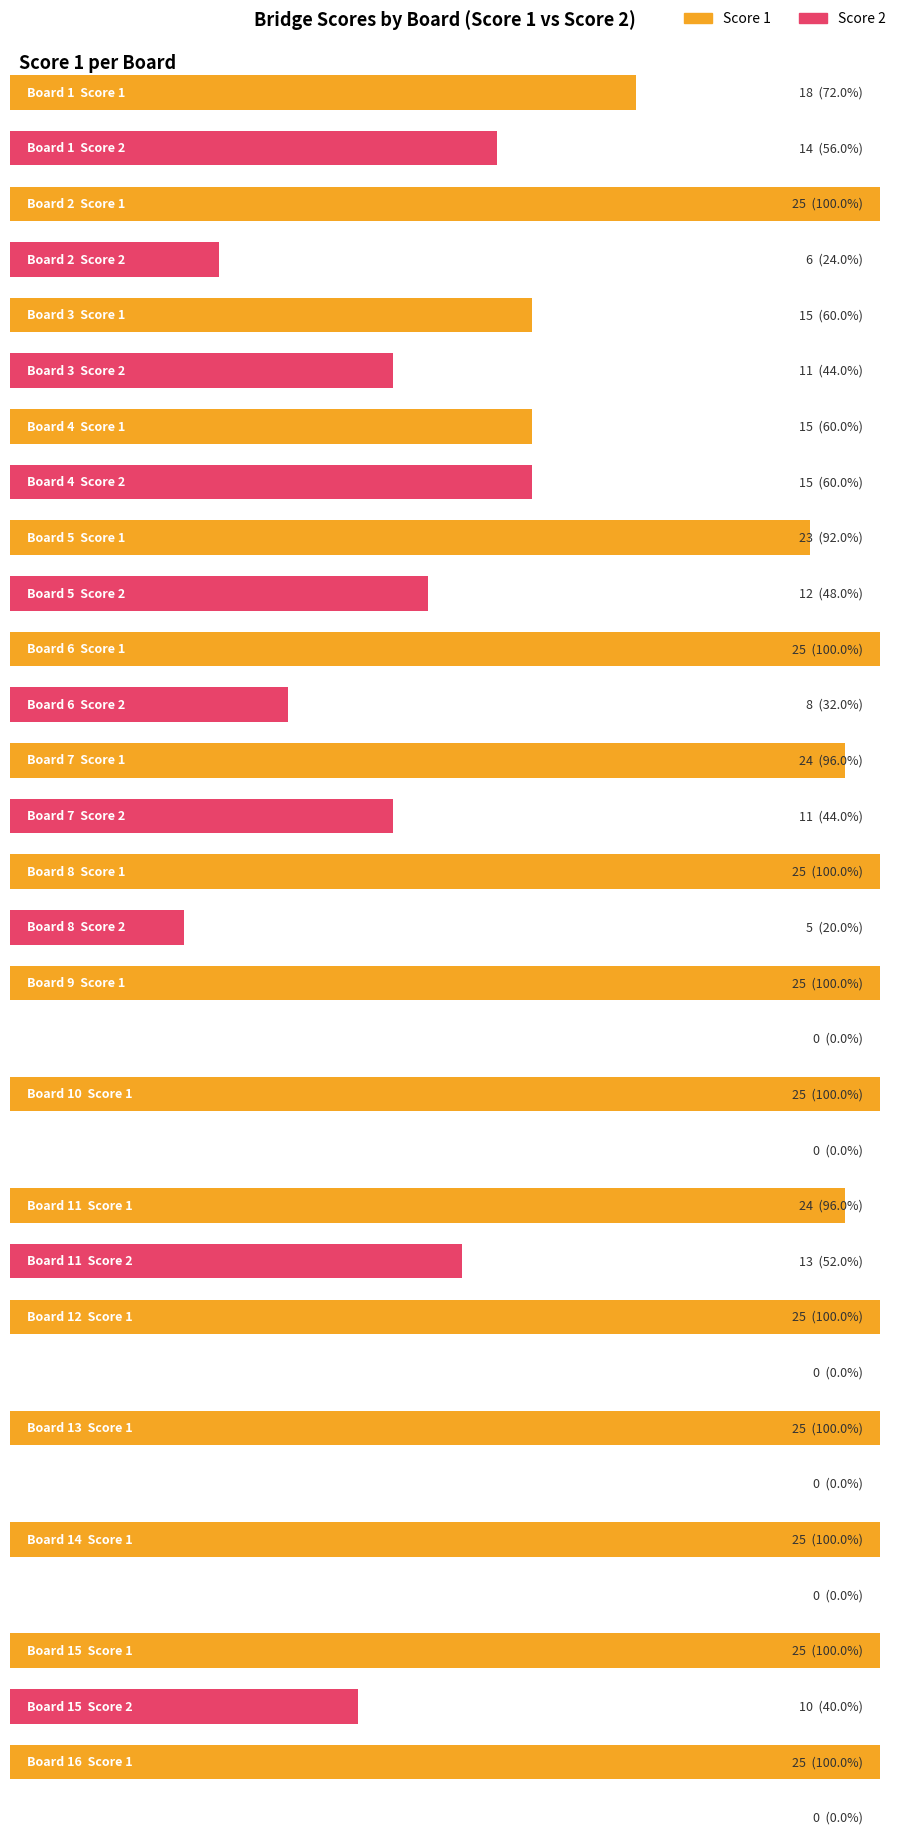

Is it true that Score 1 equals 40 at 8?

False